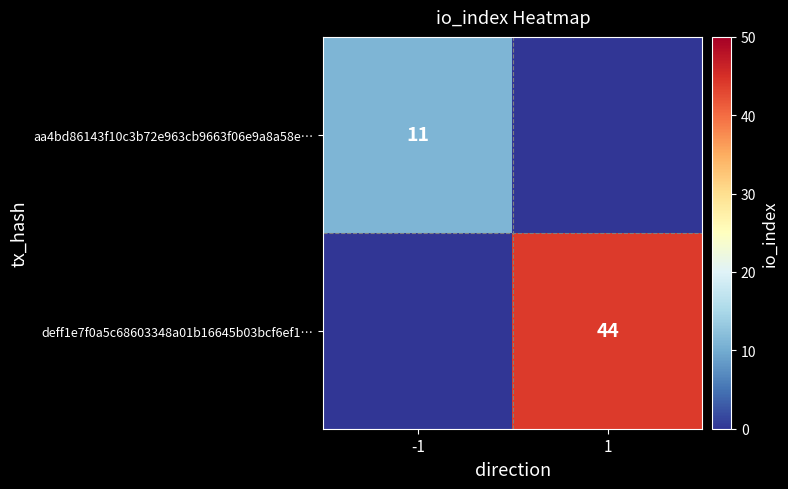

True or false: deff1e7f0a5c68603348a01b16645b03bcf6ef1… has a value of 44 at 1.

True